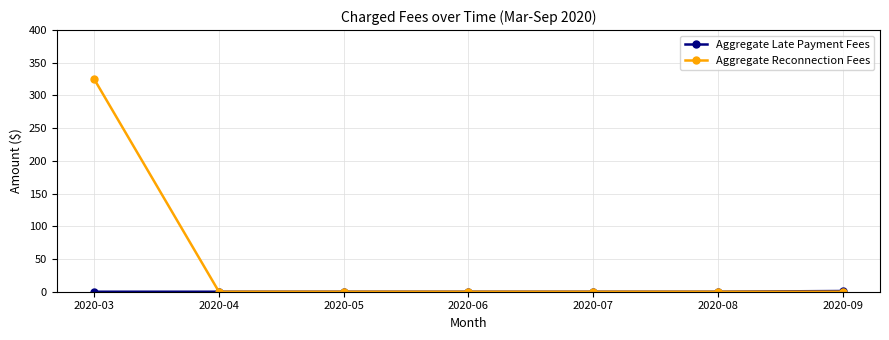

At which label does Aggregate Reconnection Fees reach its peak?

2020-03